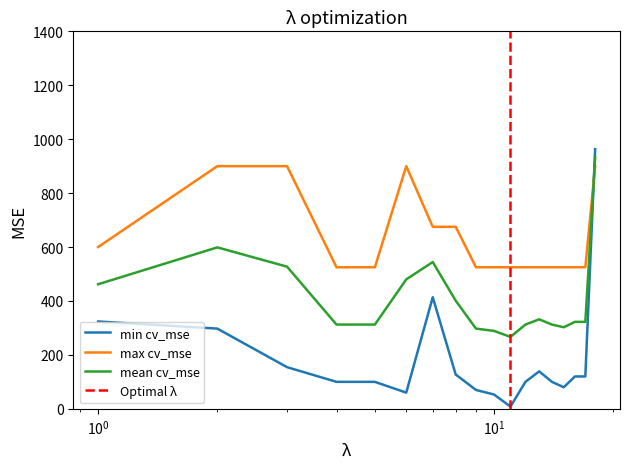

What is the maximum value for max cv_mse?

900.0